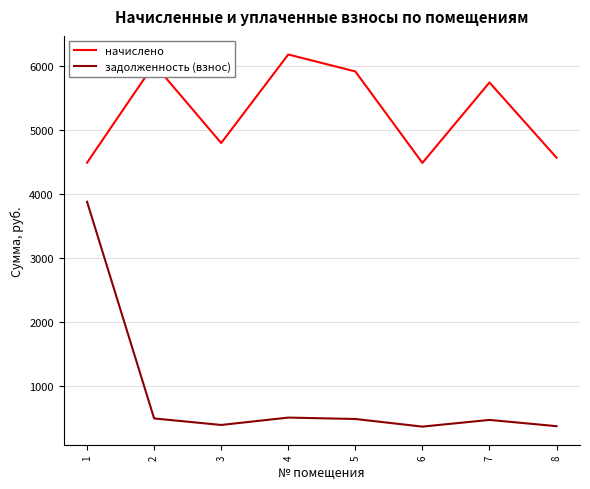

What is the difference between the maximum and minimum values in the начислено series?

1690.0